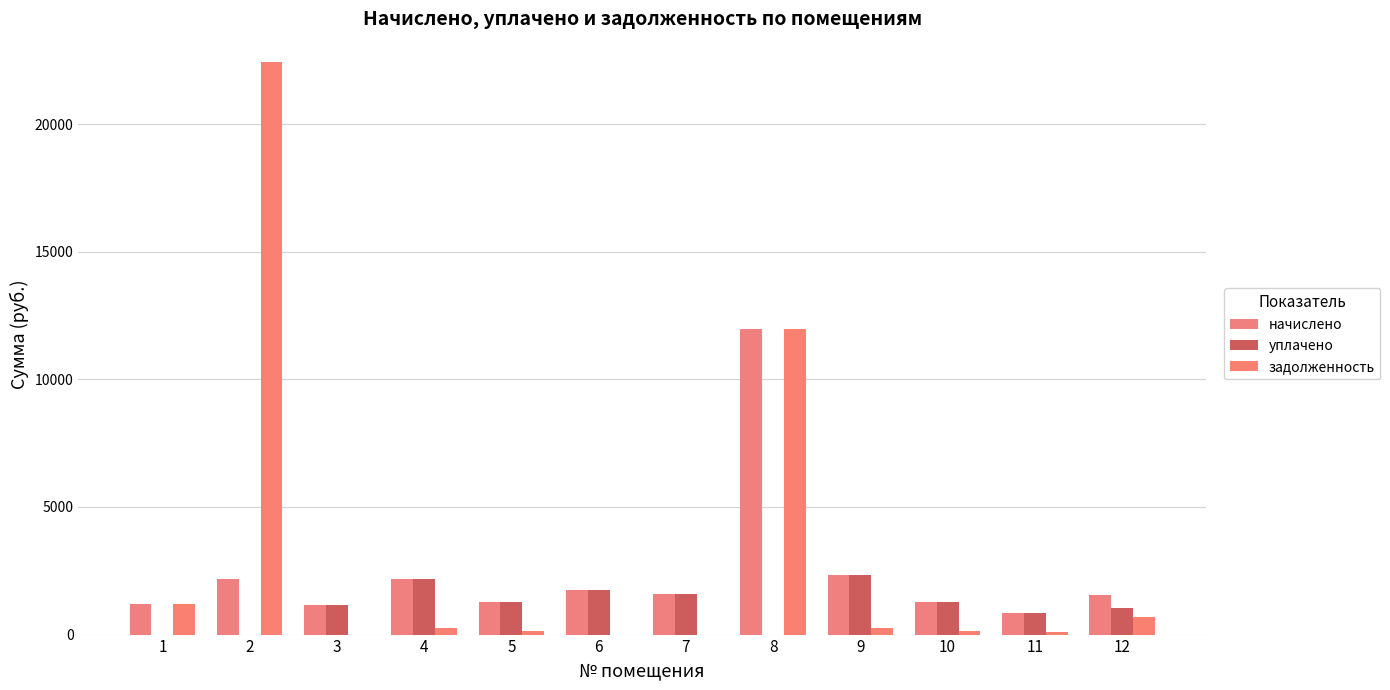

What is the total value across all series at 12?

3275.6